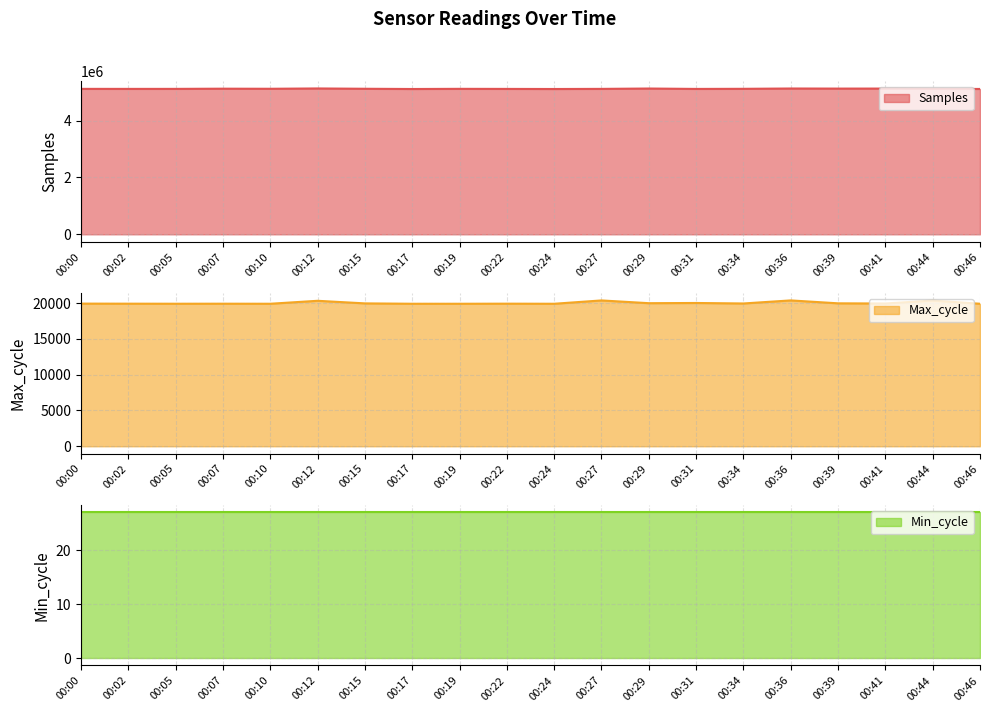

What is the difference between the Max_cycle (line) values at 00:02 and 00:10?

10